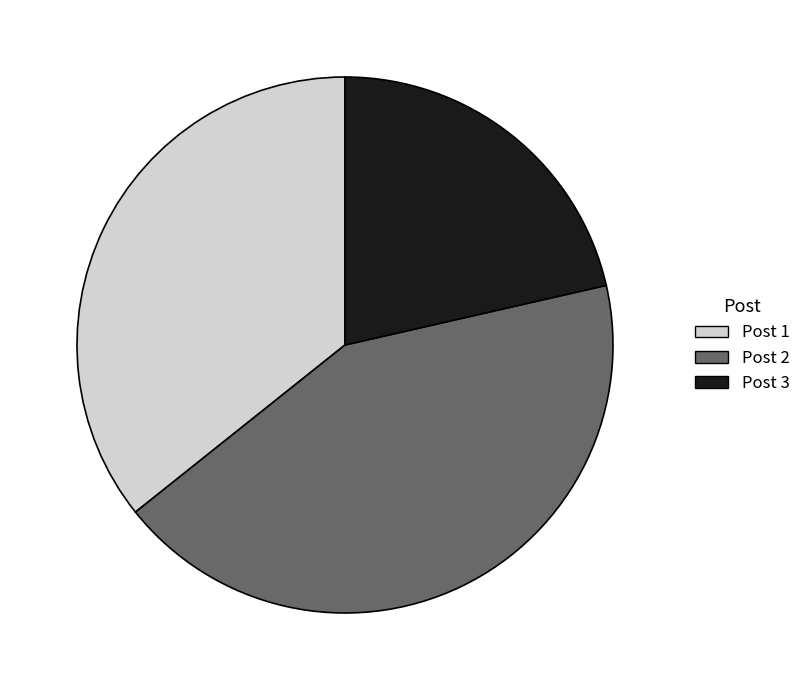

Is Post 1 the majority of the pie?

No